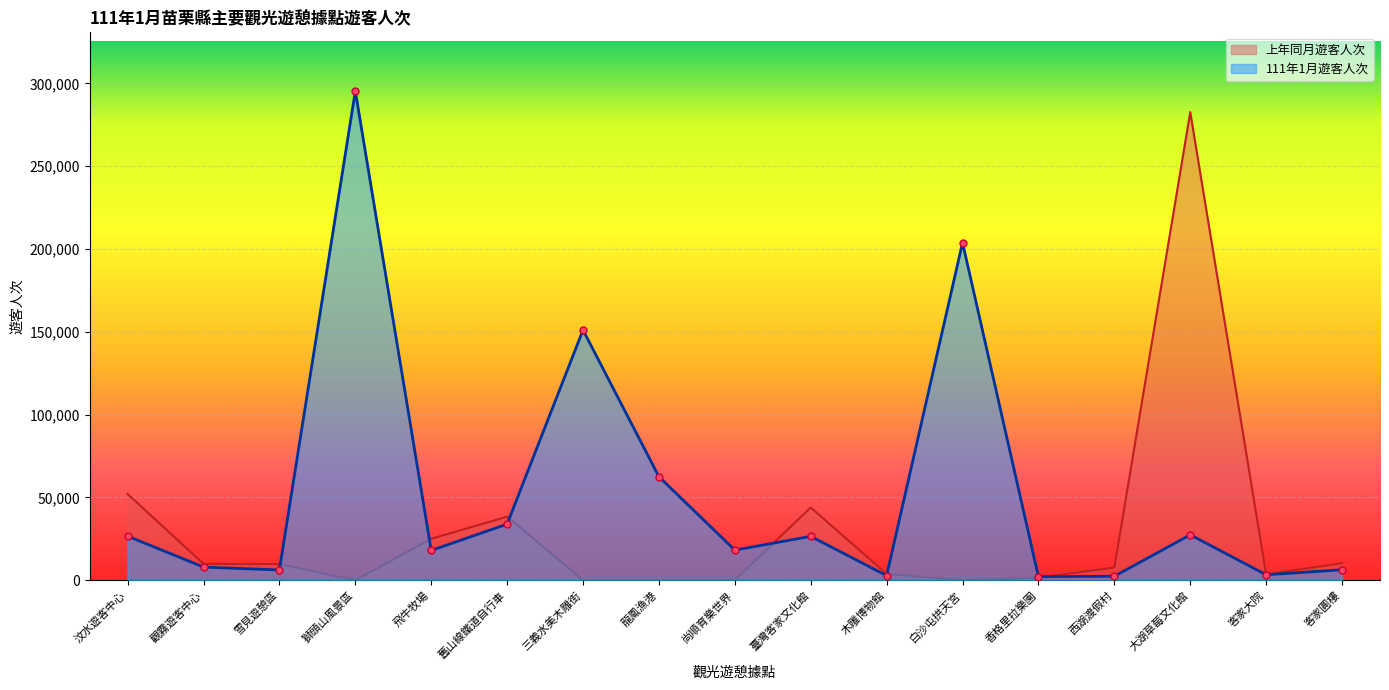

What position from the left is 觀霧遊客中心?

2